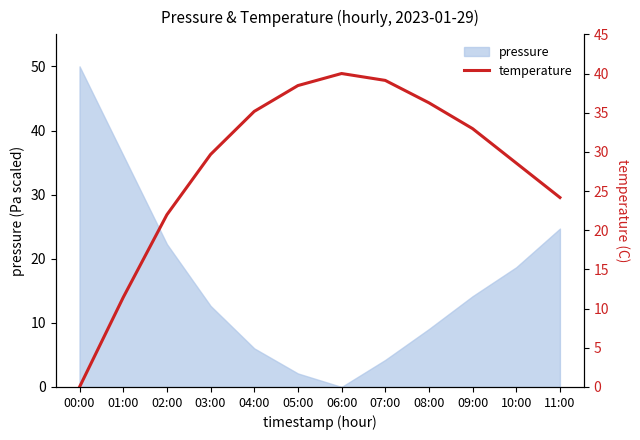

What is the difference between the second highest and minimum values?

39.1